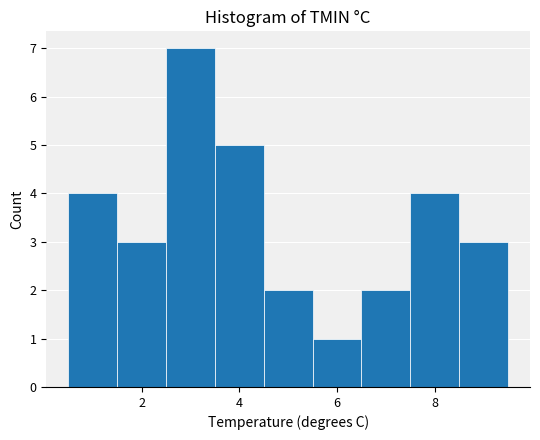

What is the height of the bar covering 1.5 to 2.5 on the x-axis? Neither the bar edges nor the heights are printed on the chart, so give them approximately, as read against the axes.

3